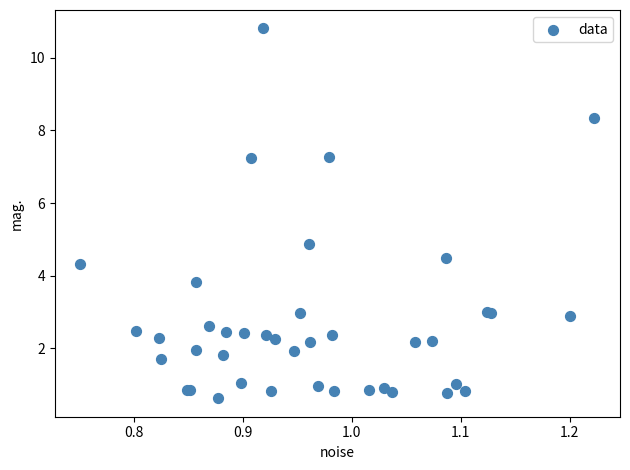

What Y value in the scatter plot is closest to 5?

4.9